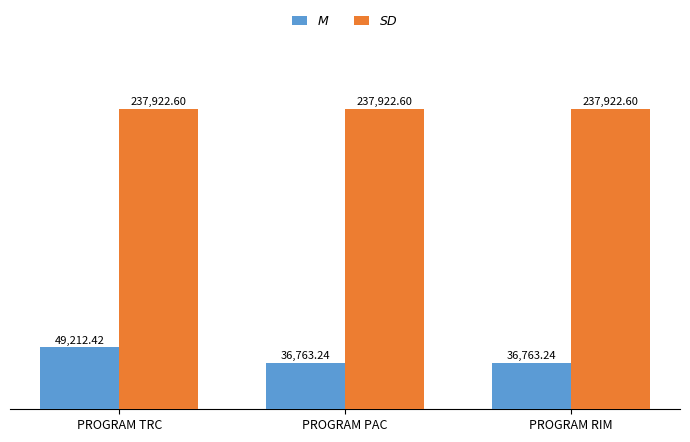

What is the total value across all series at PROGRAM RIM?

274685.8